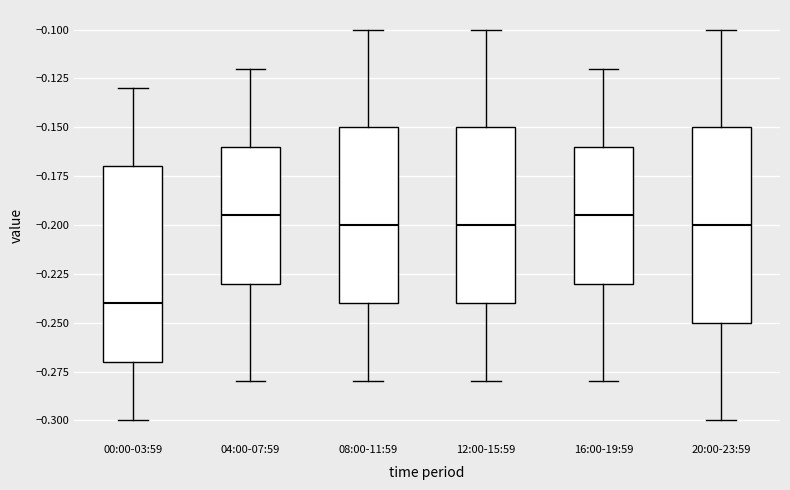

Which box's median line is the lowest?

00:00-03:59